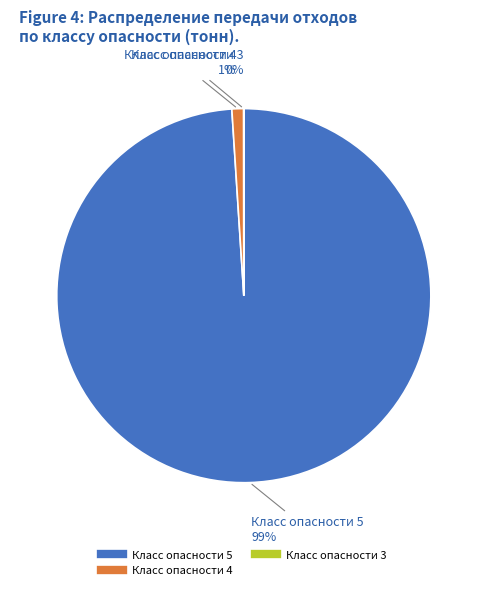

To the nearest percent, what is the difference between the largest and smallest slice percentages?

99%